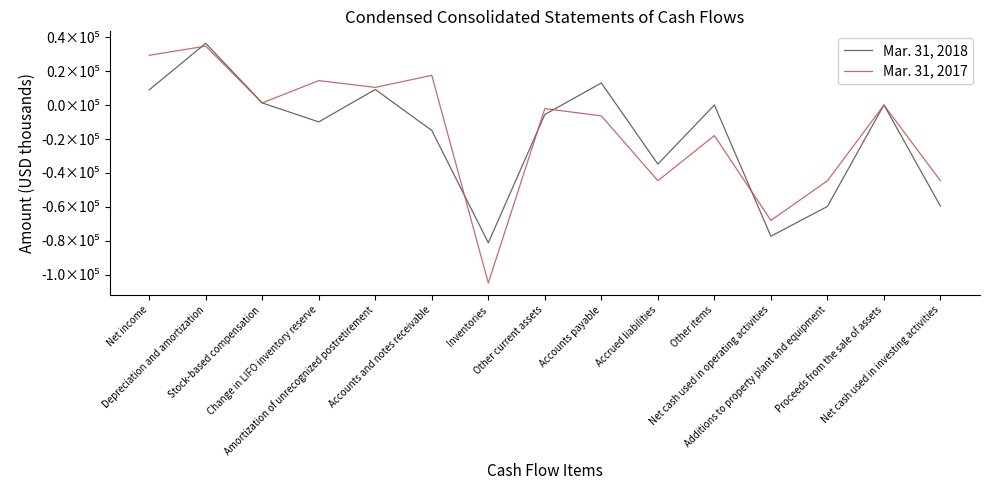

What is the highest value of the Mar. 31, 2018 series?

36424